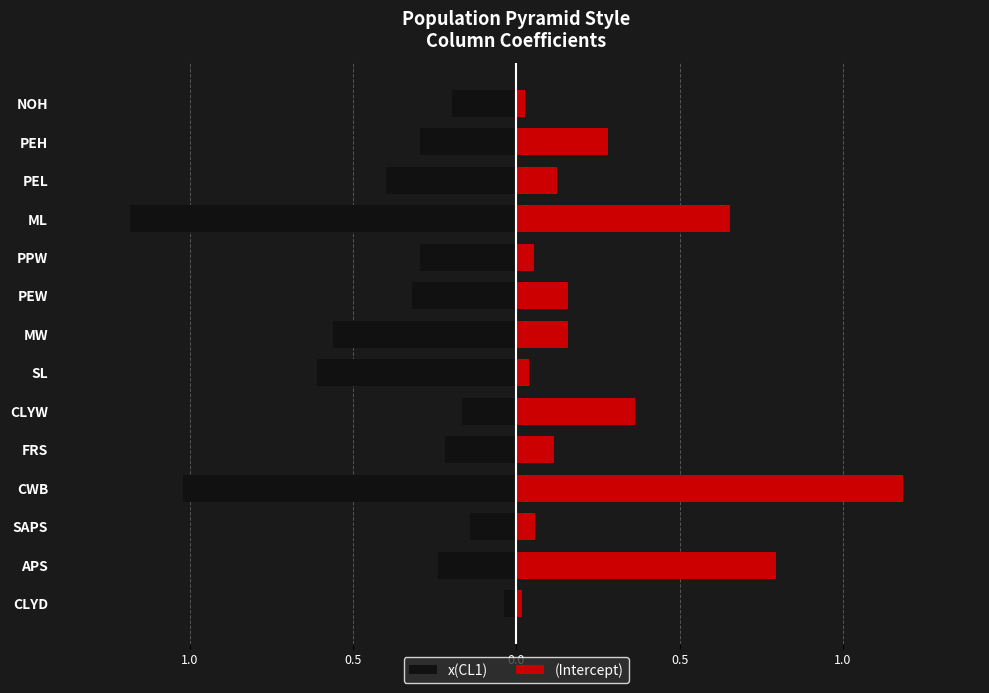

Read the x(CL1) value at PPW.

-0.3